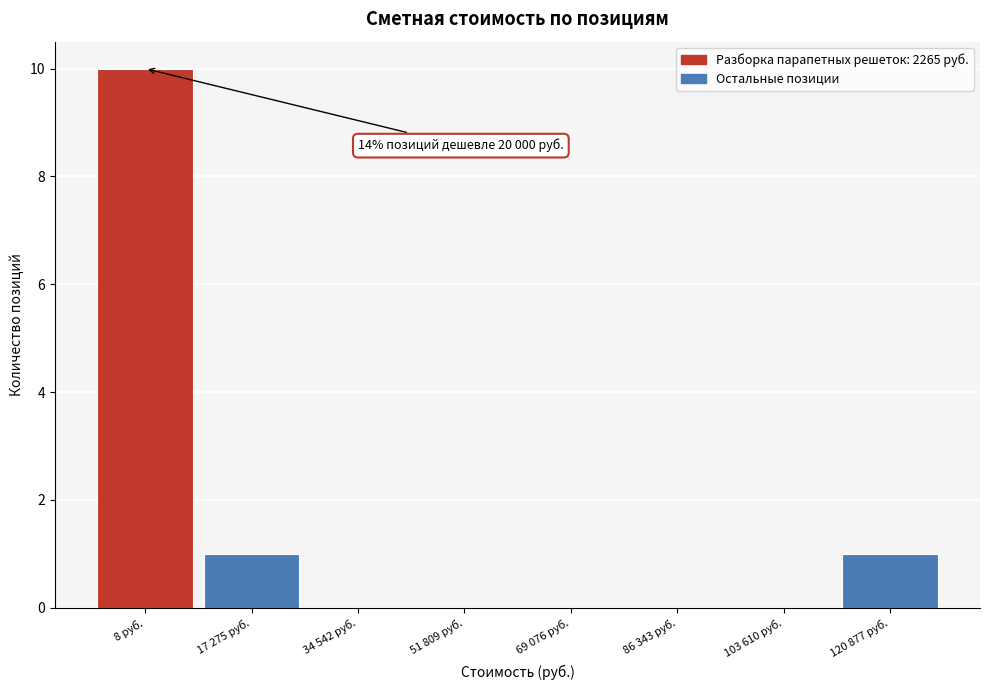

Reading left to right, extract all data points from this chart.

8 руб.=10	17 275 руб.=1	34 542 руб.=0	51 809 руб.=0	69 076 руб.=0	86 343 руб.=0	103 610 руб.=0	120 877 руб.=1